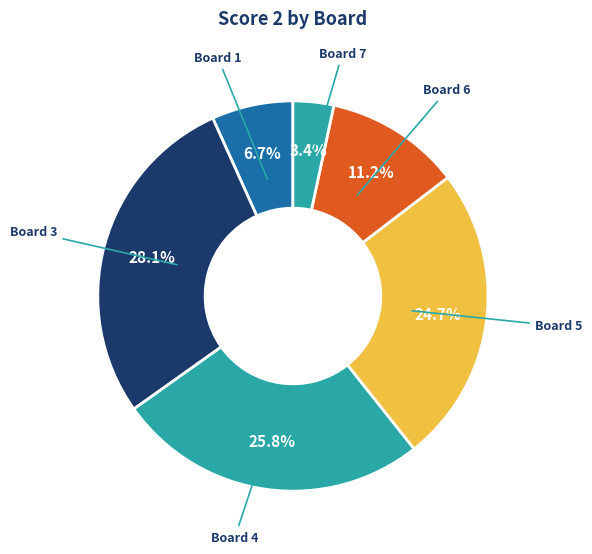

How many slices are in this pie chart?

6